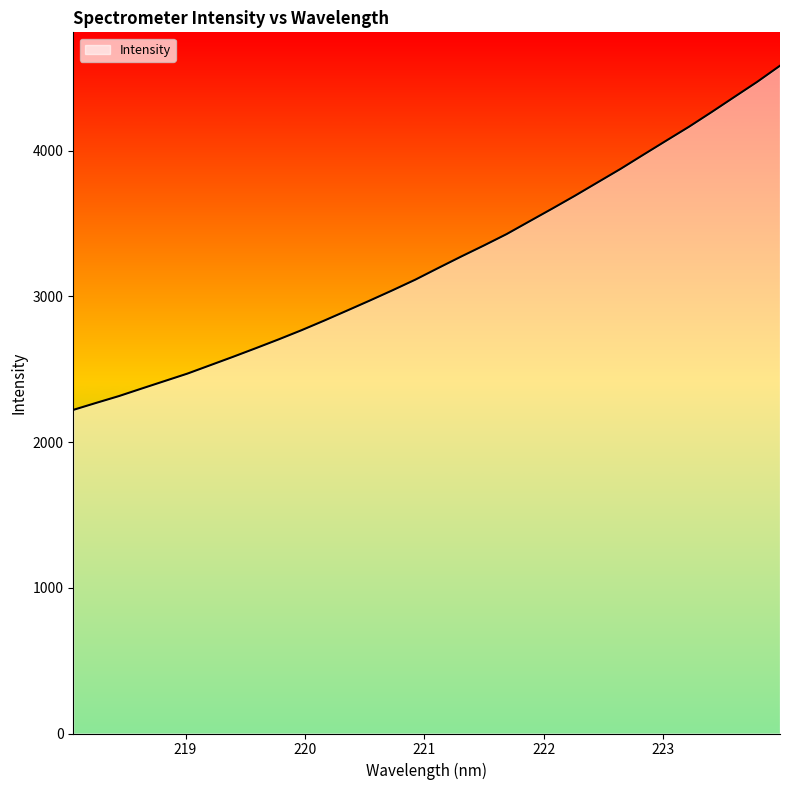

What is the minimum value shown in the chart?

2221.1